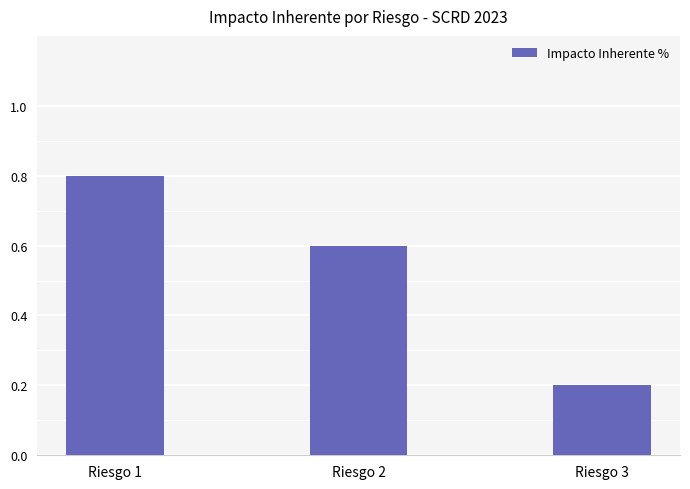

What is the sum of the values at Riesgo 3 and Riesgo 1?

1.0